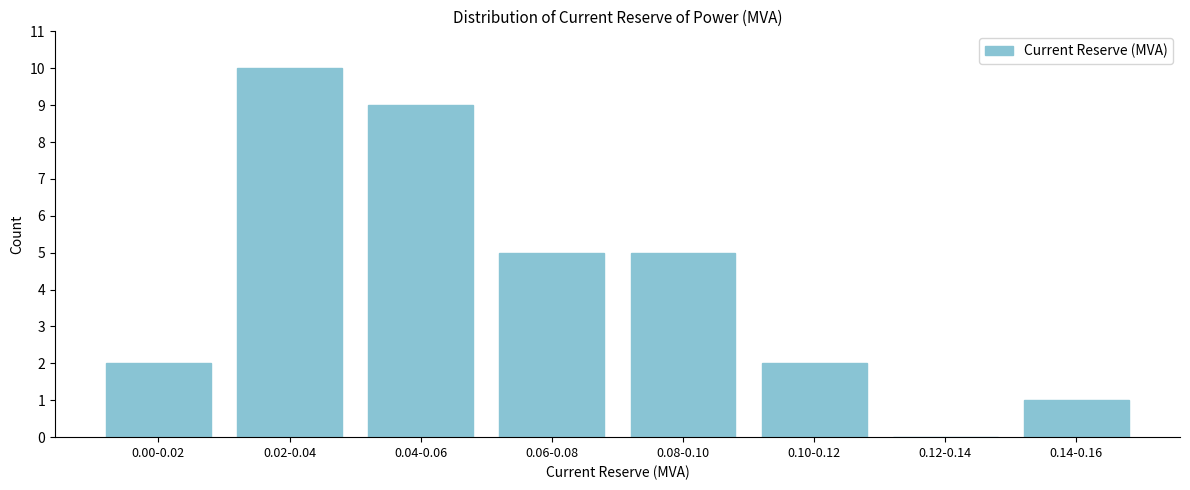

Reading left to right, list all the values displayed in this chart.

0.00-0.02=2	0.02-0.04=10	0.04-0.06=9	0.06-0.08=5	0.08-0.10=5	0.10-0.12=2	0.12-0.14=0	0.14-0.16=1